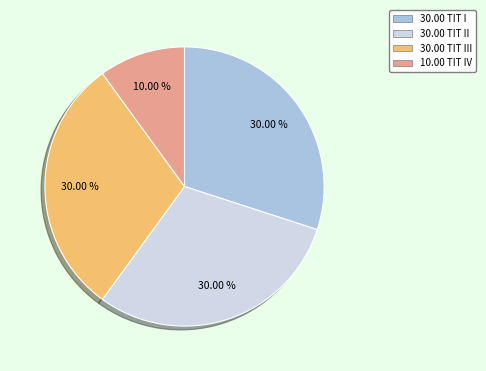

Is there a majority slice in this chart?

No